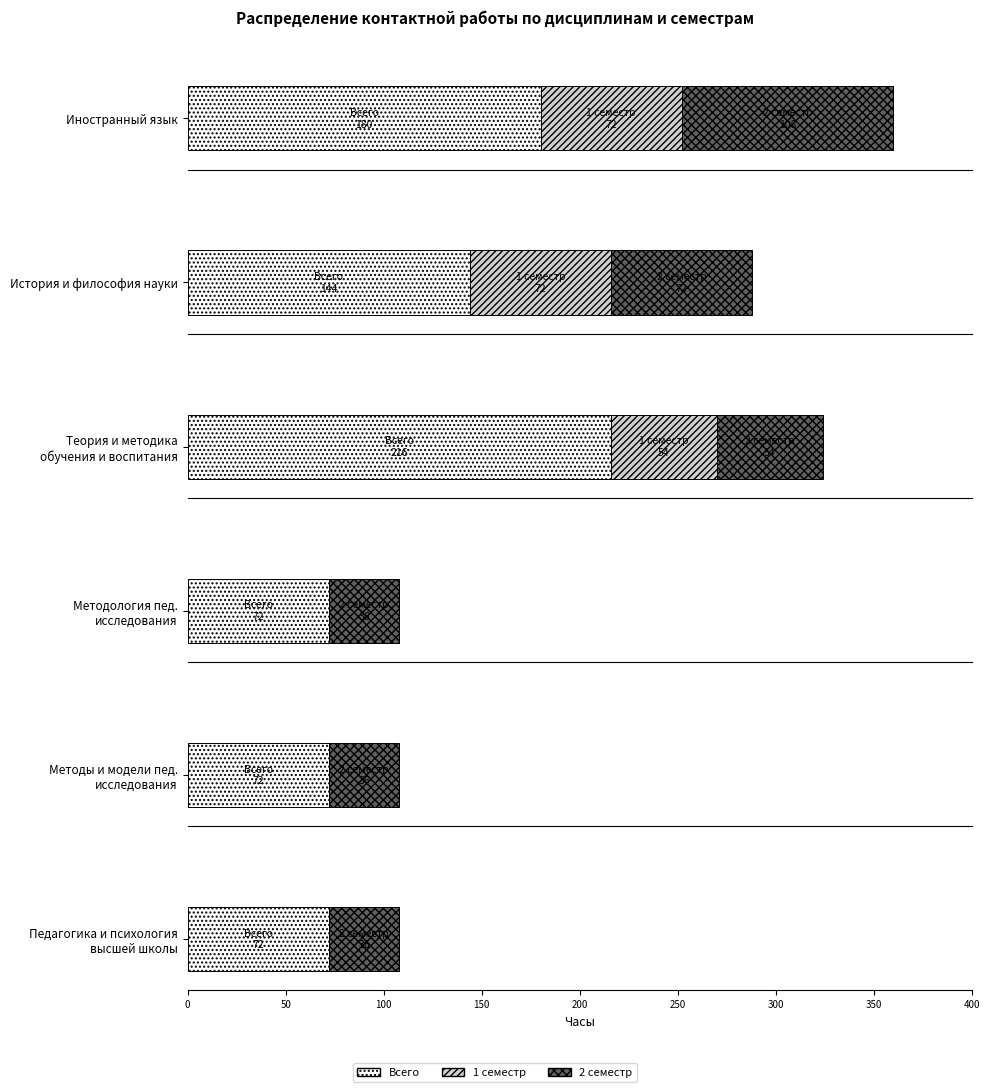

Reading left to right, what are all the values shown in this chart?

Иностранный язык: Всего=180	1 семестр=72	2 семестр=108
История и философия науки: Всего=144	1 семестр=72	2 семестр=72
Теория и методика обучения и воспитания: Всего=216	1 семестр=54	2 семестр=54
Методология педагогического исследования: Всего=72	1 семестр=0	2 семестр=36
Методы и модели педагогического исследования: Всего=72	1 семестр=0	2 семестр=36
Педагогика и психология высшей школы: Всего=72	1 семестр=0	2 семестр=36